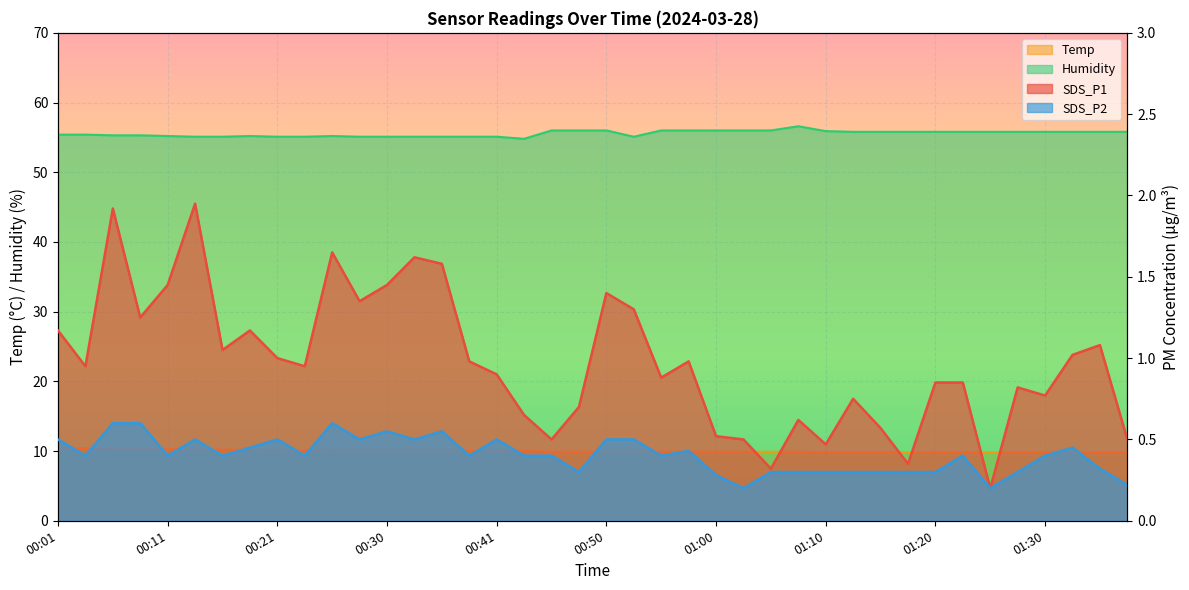

Where is the first local maximum for Humidity?

00:18